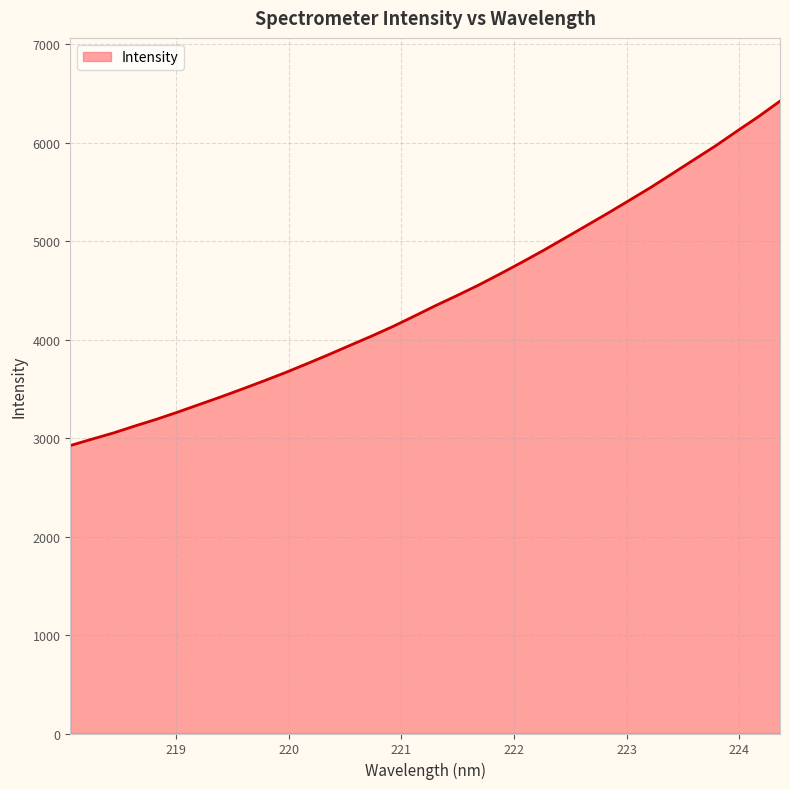

How many lines are shown in the chart?

1